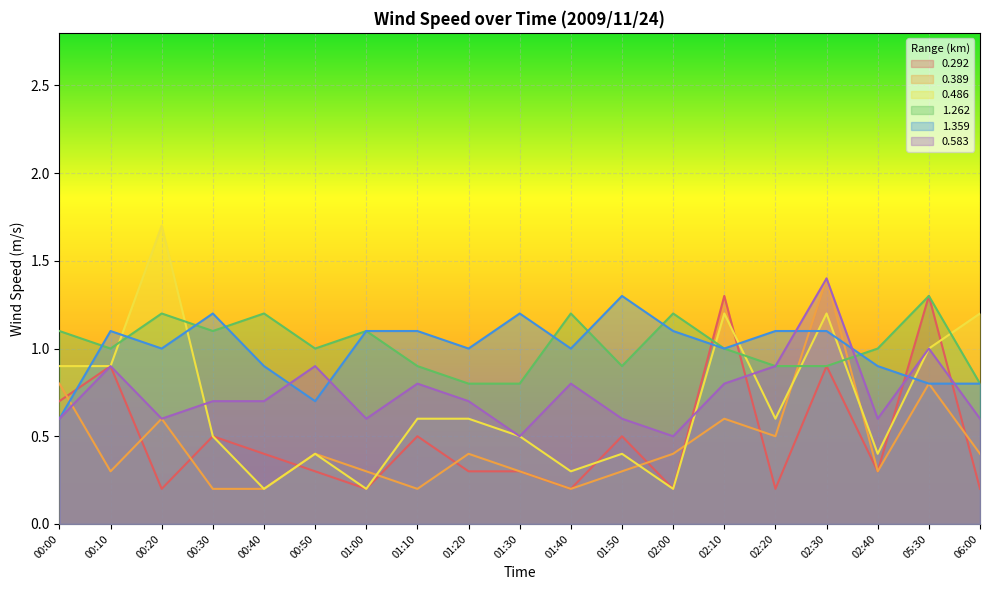

Count the 1.359 values in the range 0 to 1.

10